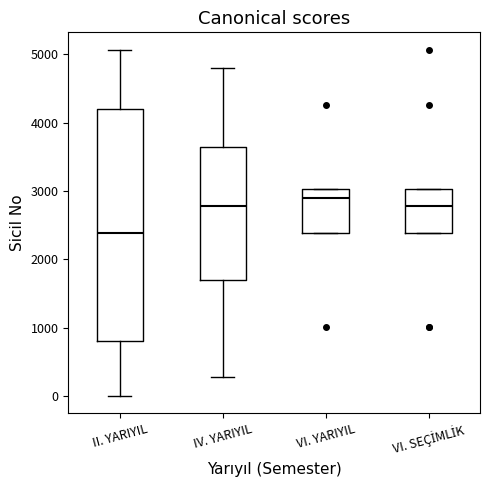

Reading left to right, transcribe this box plot: for each box, give where its median line is, the range the box spans, and where its two whiskers end, as read against the y-axis. The values are not printed on the chart, so give them approximately, as read against the axis.

II. YARIYIL: median 2400, box 800 to 4200, whiskers 0 to 5100
IV. YARIYIL: median 2800, box 1700 to 3600, whiskers 300 to 4800
VI. YARIYIL: median 2900, box 2400 to 3000, whiskers 2400 to 3000
VI. SEÇİMLİK: median 2800, box 2400 to 3000, whiskers 2400 to 3000